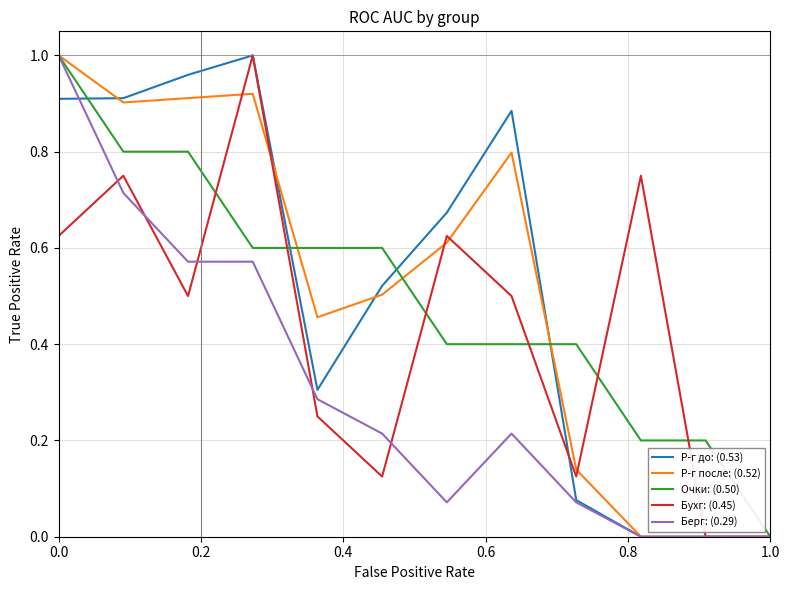

True or false: Р-г до: (0.53) has more than 2 interior local peaks.

False